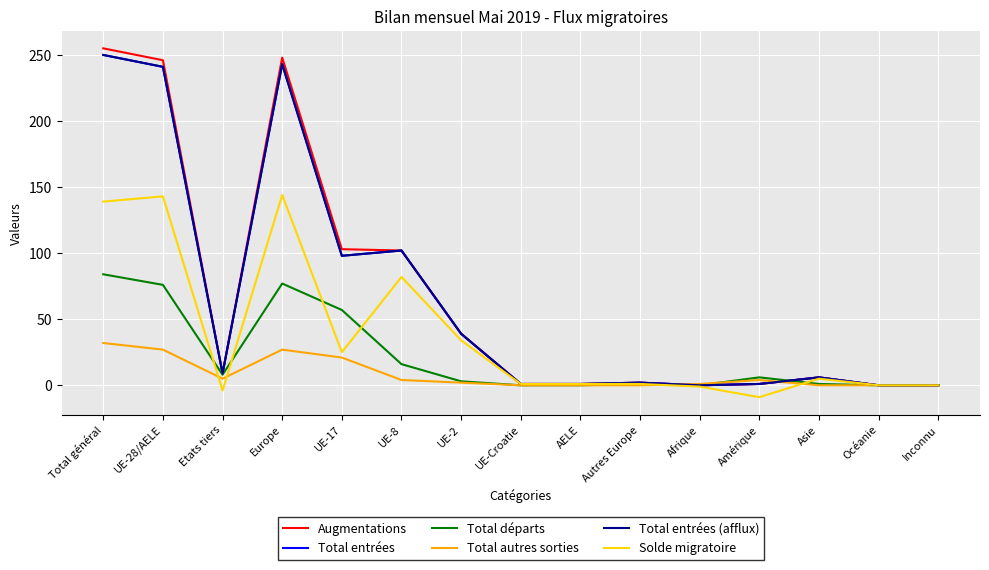

Is this an area chart (filled region under the line)?

No